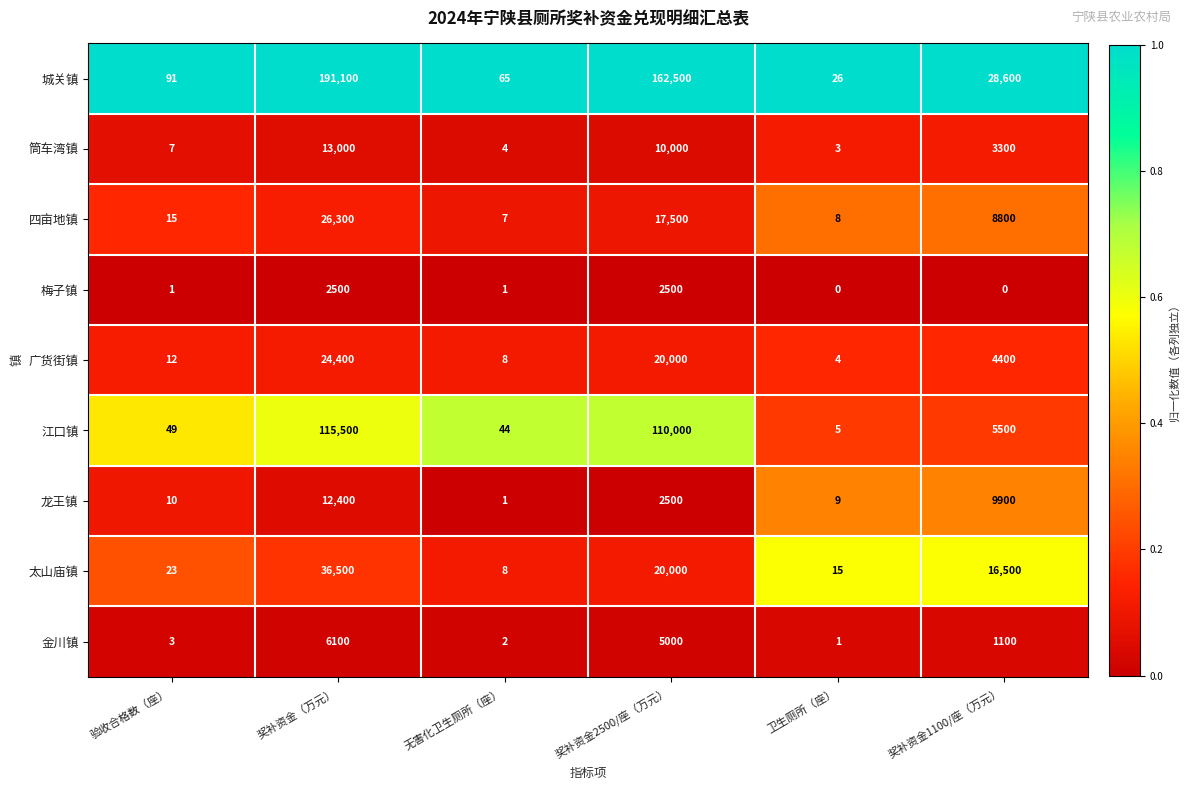

How many categories are shown in the chart?

6